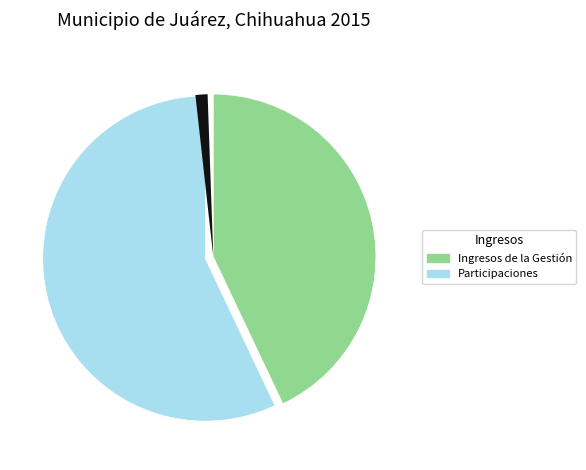

To the nearest percent, what percentage of the pie is Participaciones y Aportaciones?

57%